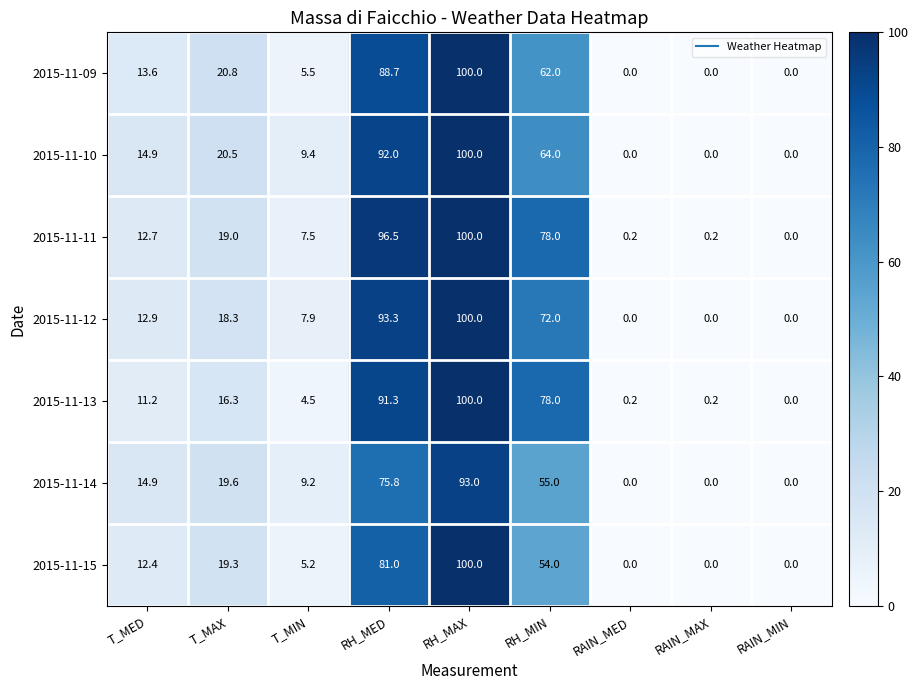

At how many categories does at least one series exceed 67?

3